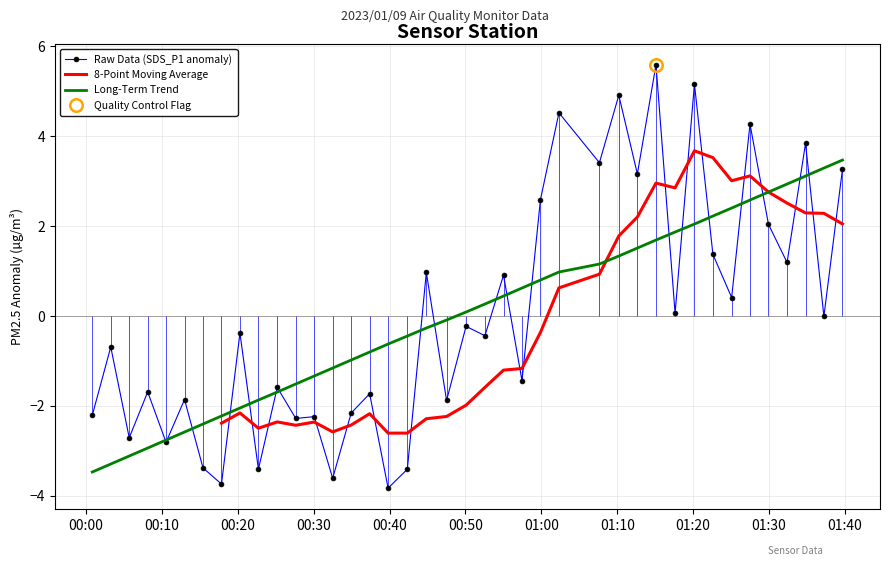

List the series in order of their overall mean, lowest first.

Raw Data (SDS_P1 anomaly), 8-Point Moving Average, Long-Term Trend